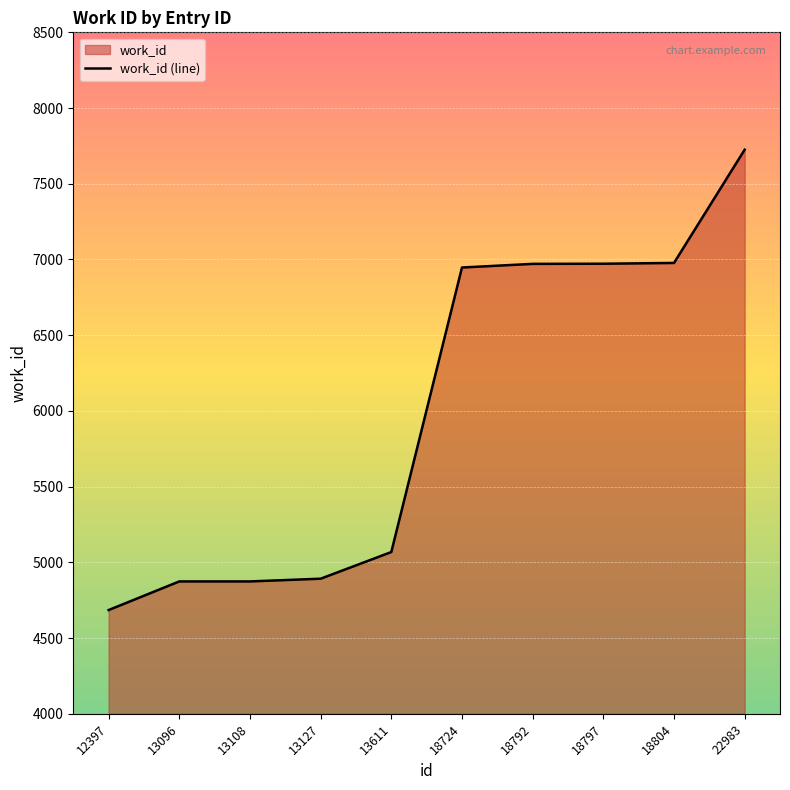

Which category has the highest value across all series?

22983